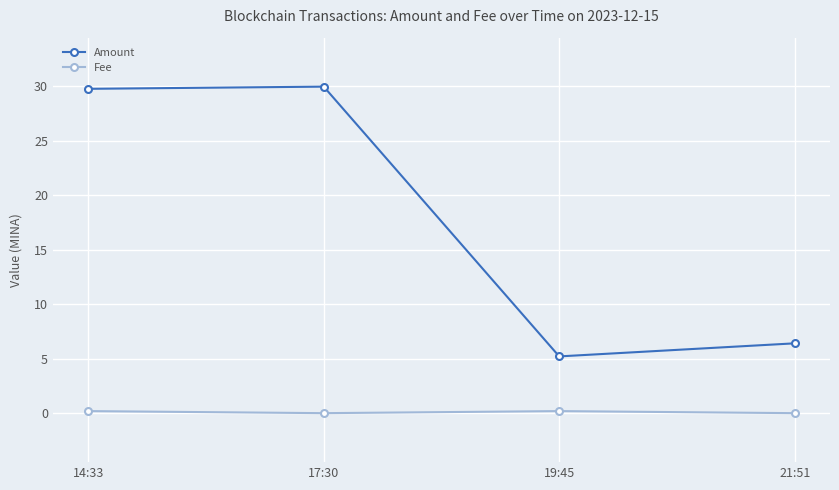

What is the sum of the Fee values at 19:45 and 17:30?

0.2